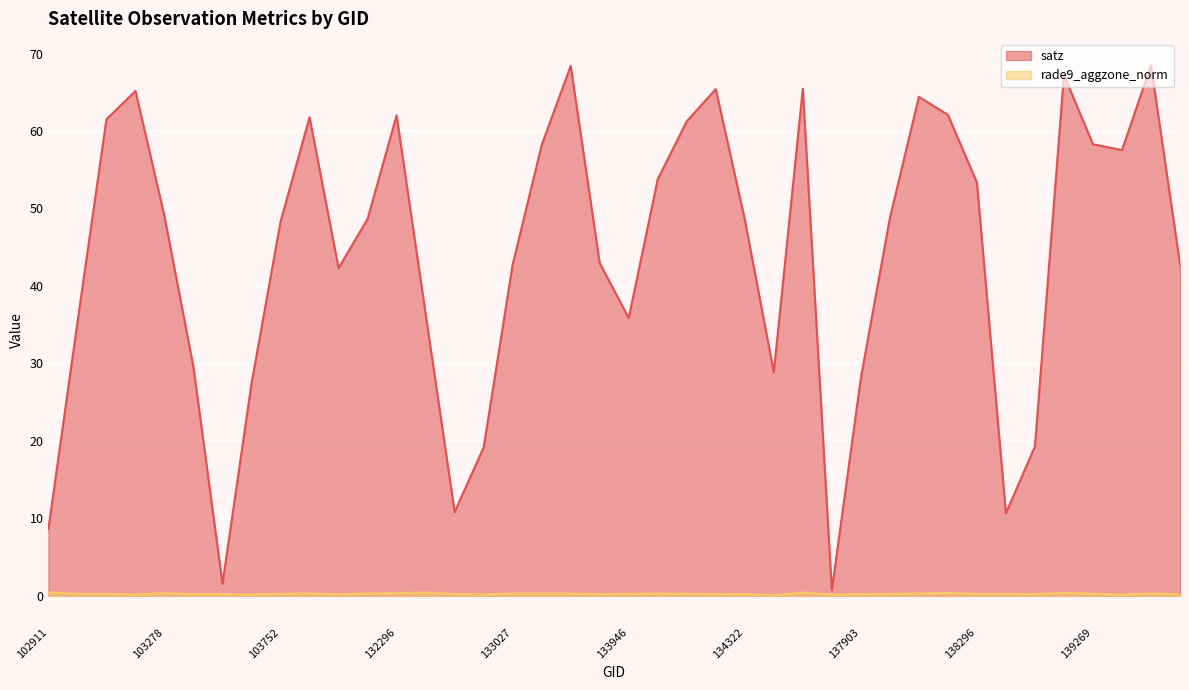

Rank the series at 39 from lowest to highest value.

rade9_aggzone_norm line, satz line